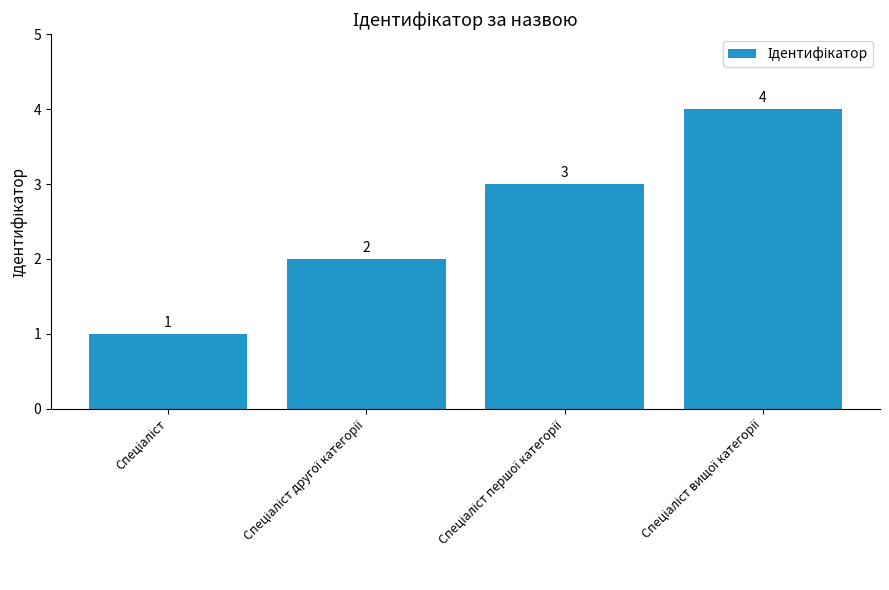

What is the value of the 4th bar from the left?

4